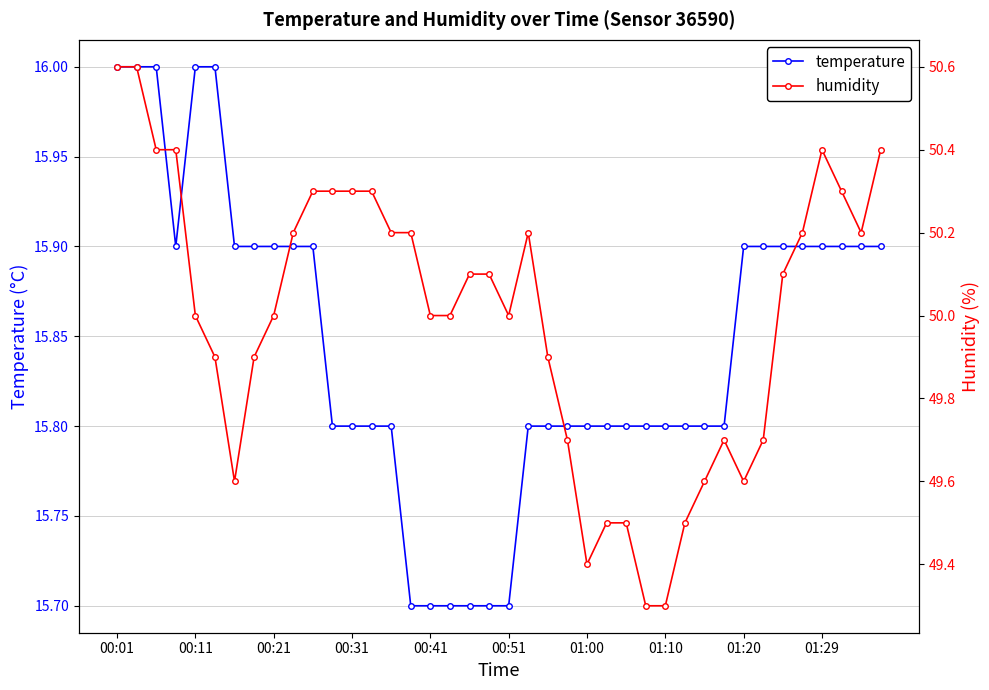

What is the difference between the second highest and second lowest values in the temperature series?

0.3